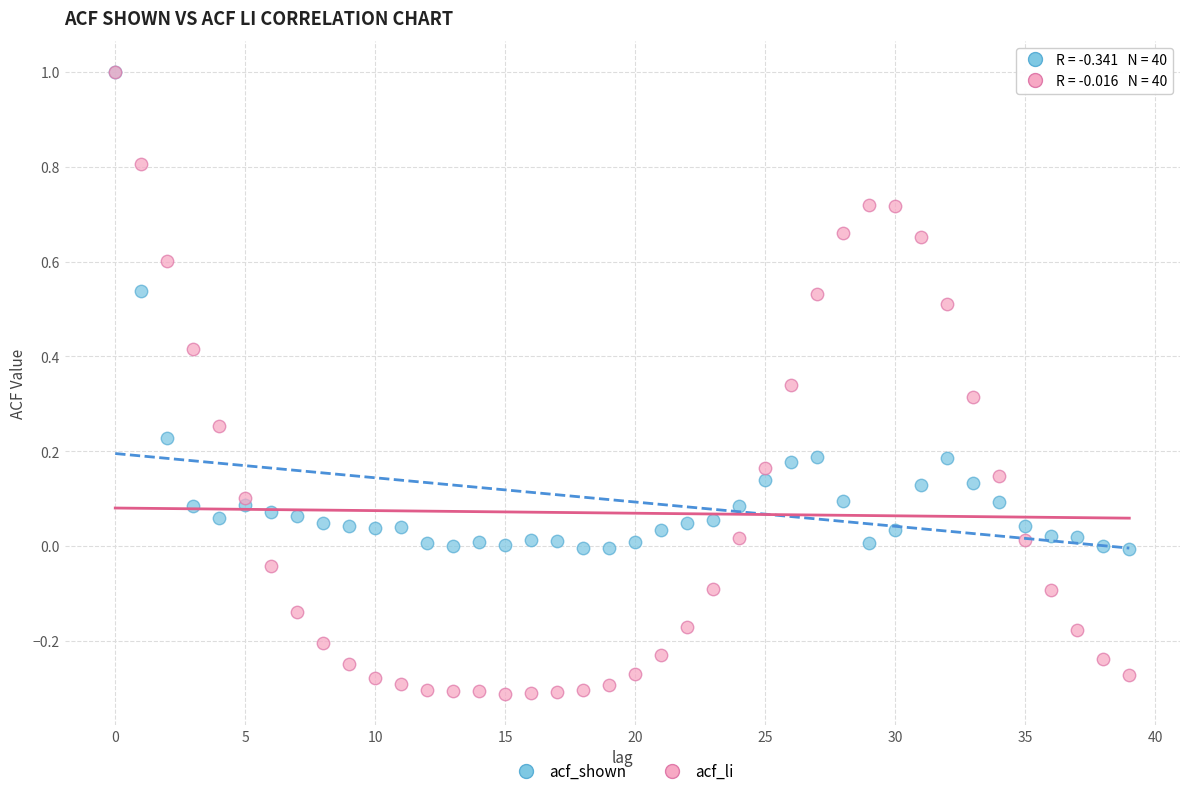

Which series has the largest Y range (max minus min)?

acf_li